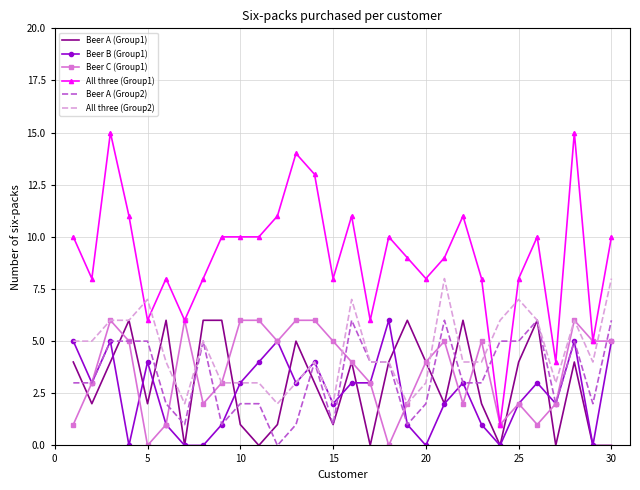

True or false: Beer B (Group1) and All three (Group1) intersect in this chart.

False